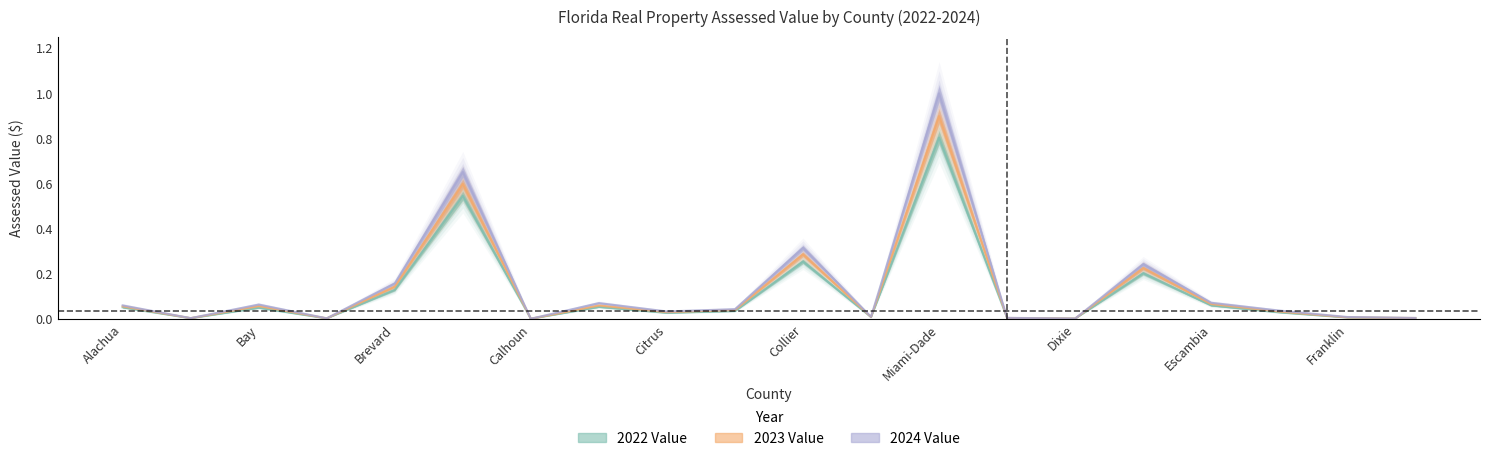

The value of 2022 Value at Alachua is 0.0. True or false?

False